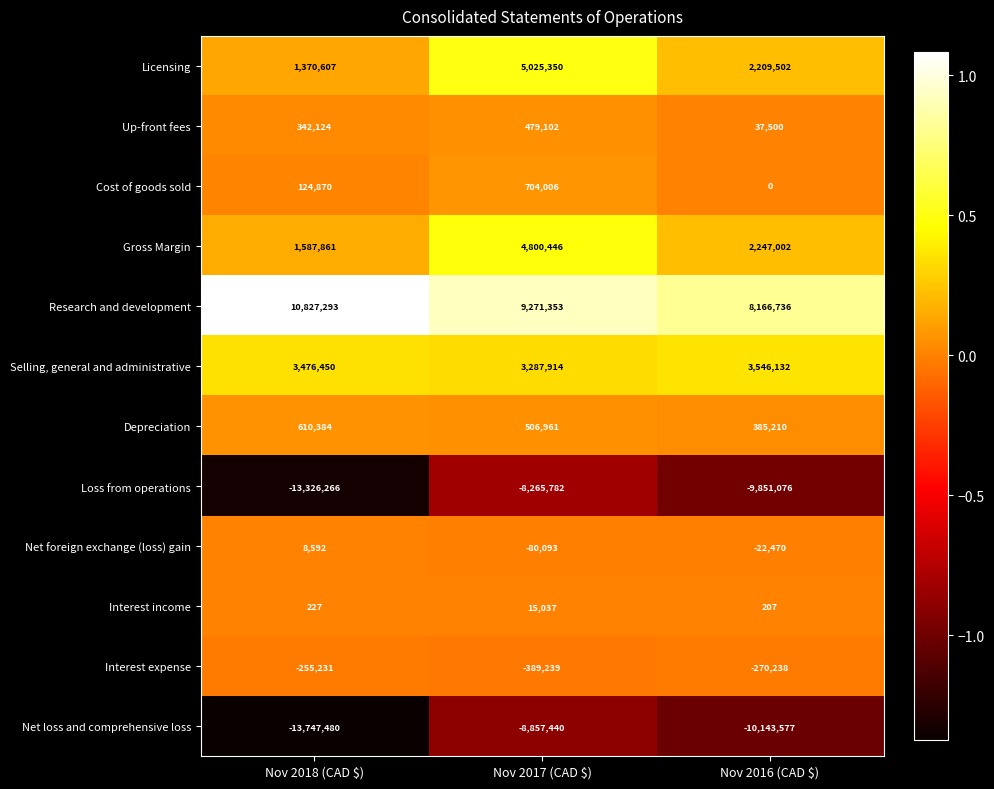

Read the Research and development value at Nov 2018 (CAD $), to the nearest 10.

10827290